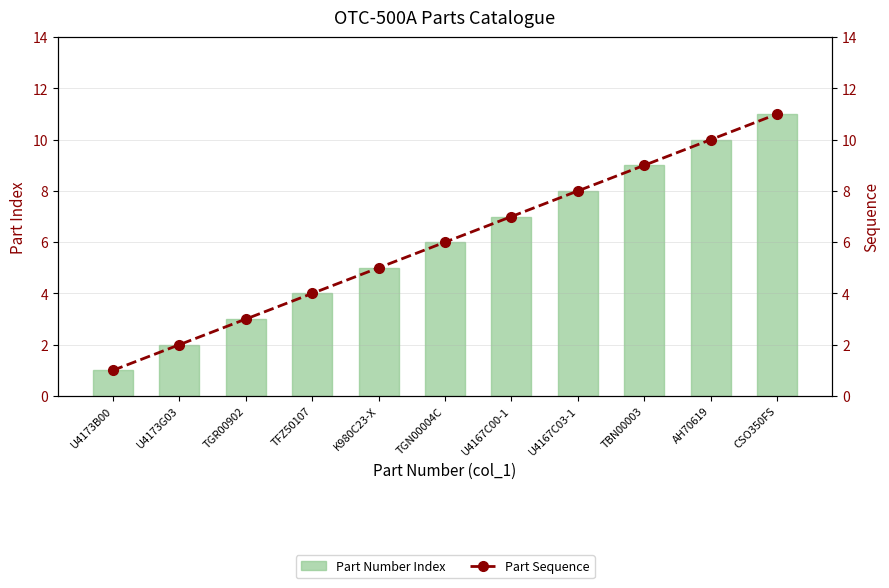

Which series has the largest total across all categories?

Part Number Index